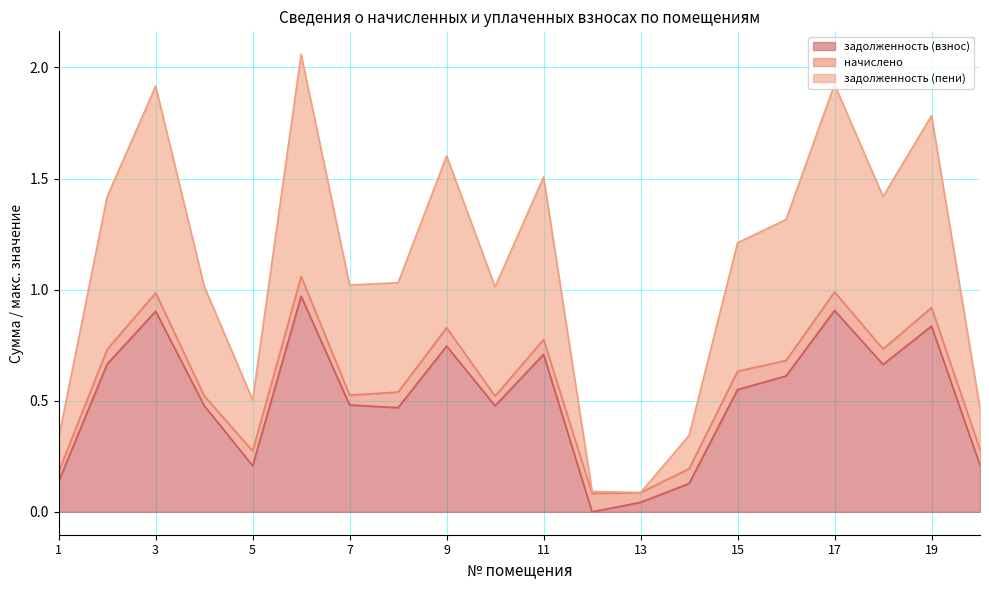

What are all the series names shown in the legend?

задолженность (взнос), начислено, задолженность (пени)